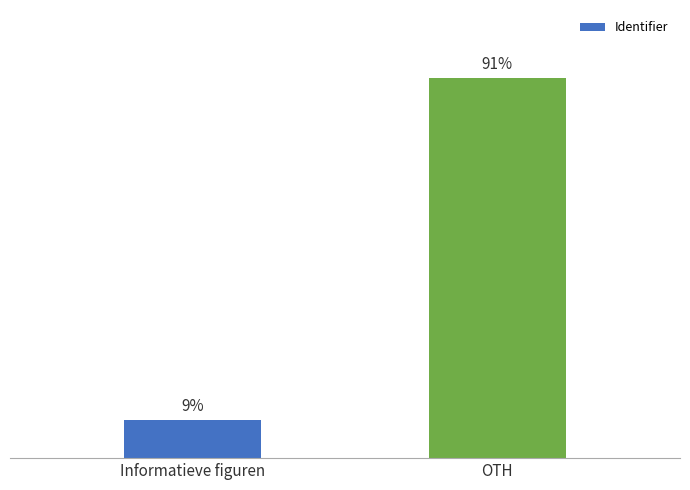

What is the label of the 2nd bar from the left?

OTH